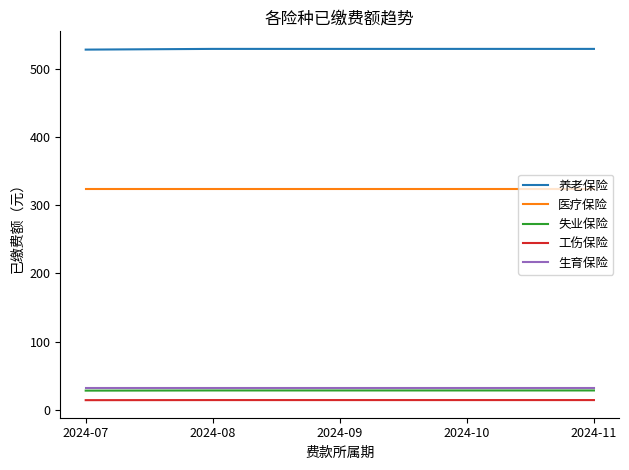

The value of 养老保险 at 2024-10 is 322.1. True or false?

False